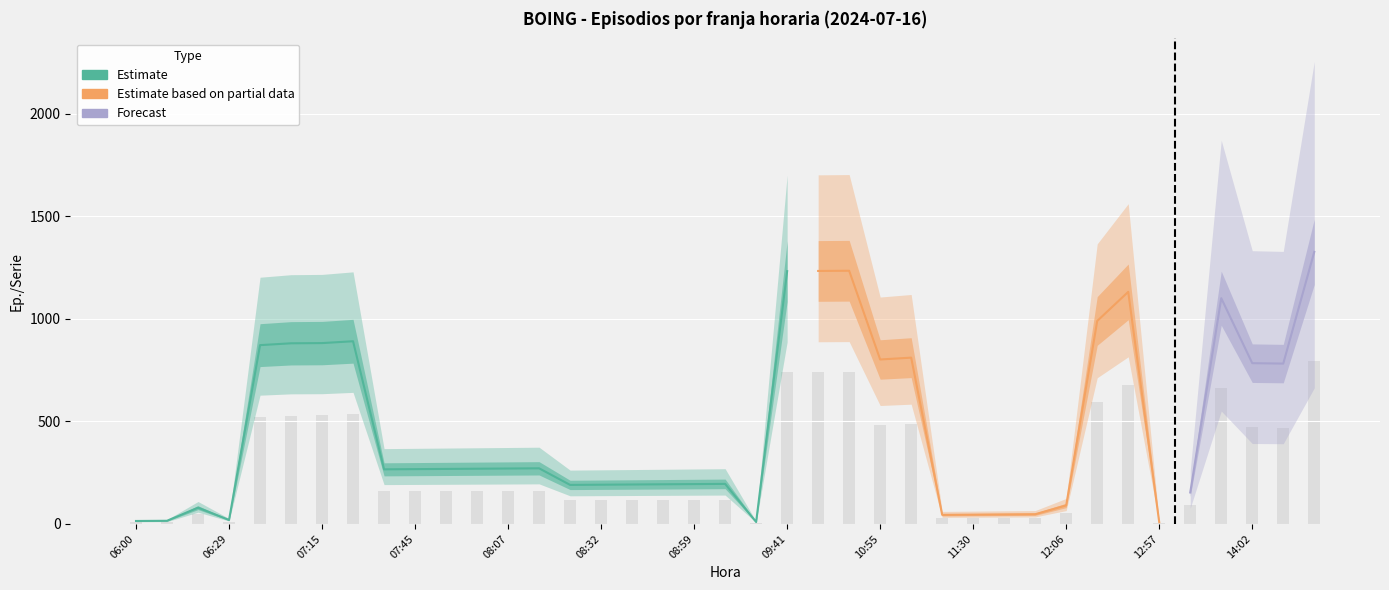

What is the label of the 13th bar from the left?

08:07